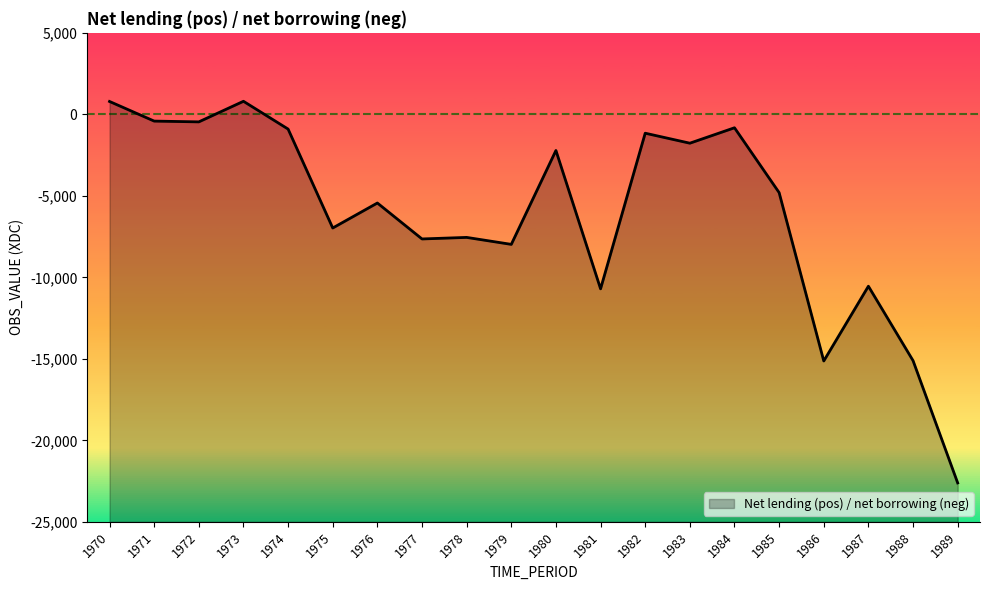

How many values are below -4802?

10